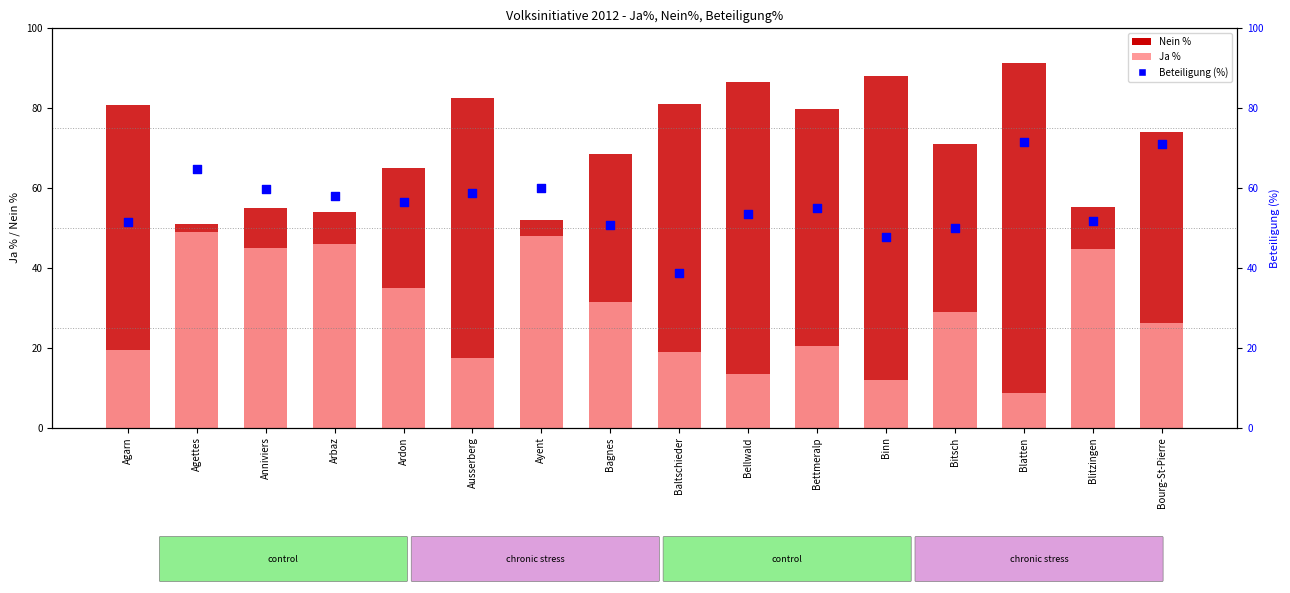

What is the total value across all series at Bourg-St-Pierre?

171.0